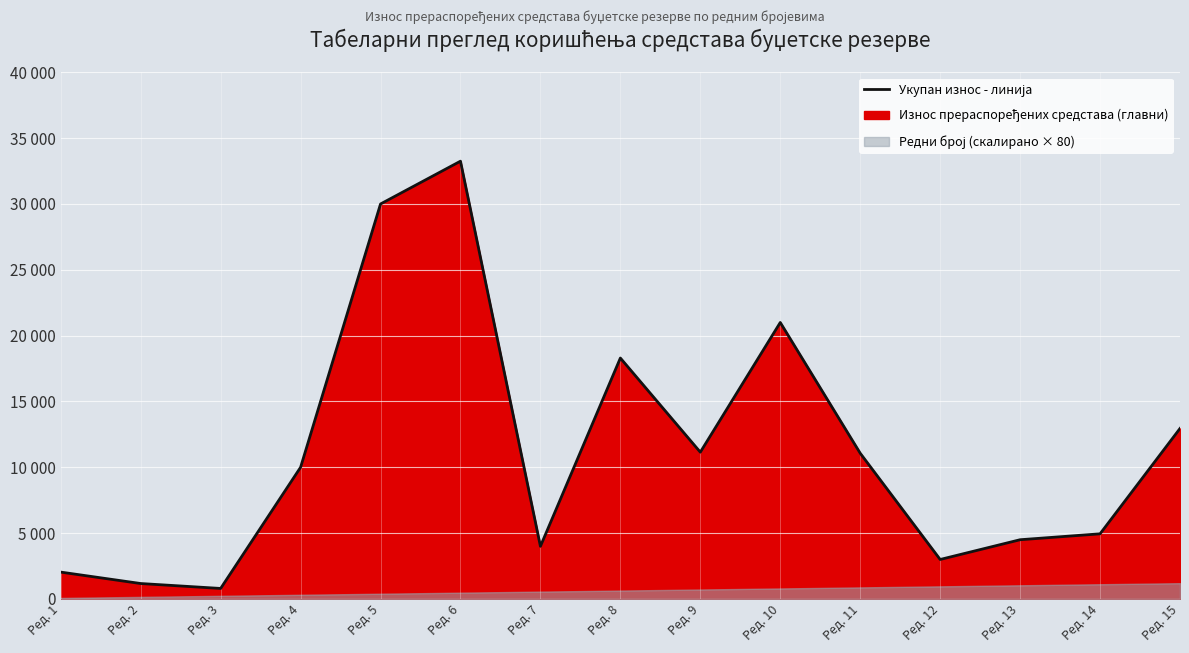

At which label is the value closest to 17025?

Ред. 8